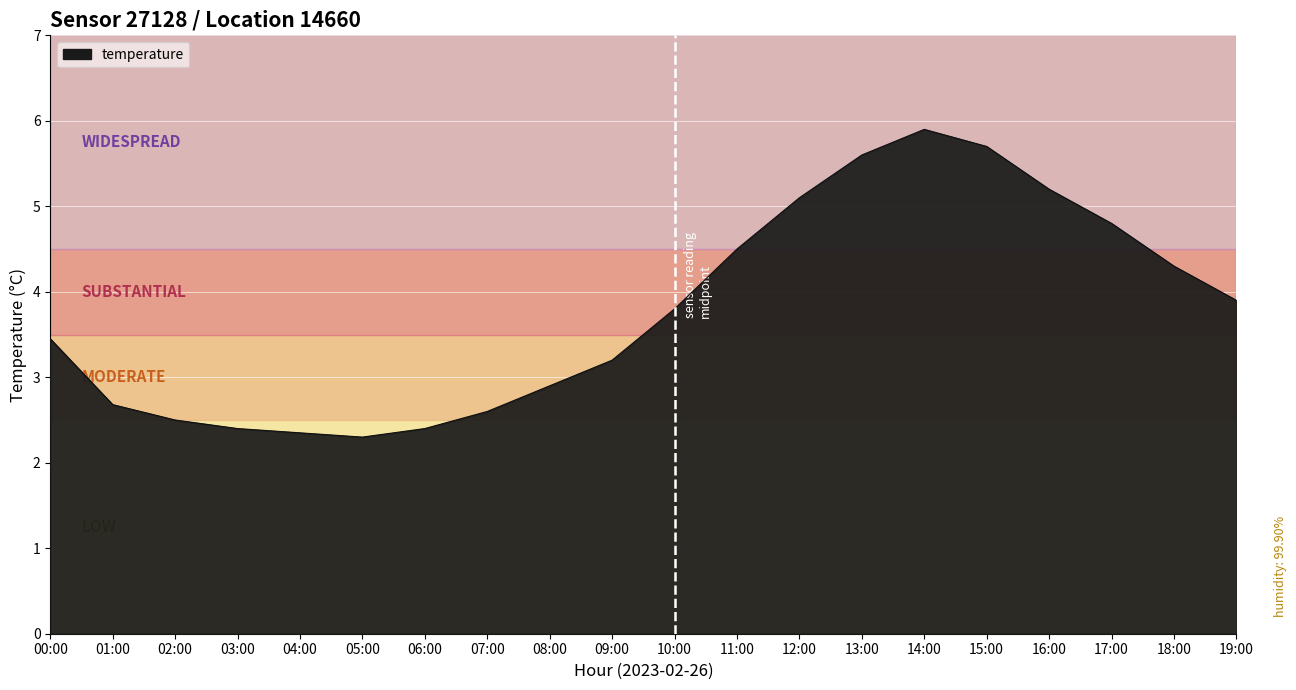

What is the minimum value shown in the chart?

2.3